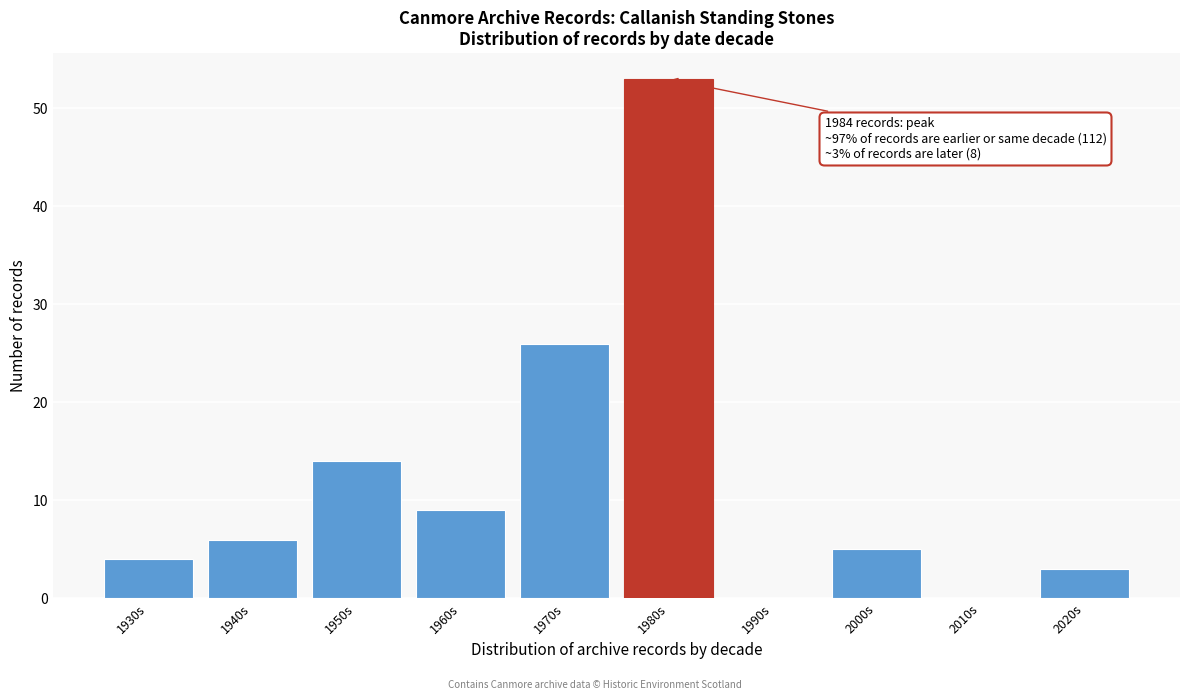

Reading right to left, transcribe all the data shown in this chart.

2020s=3	2010s=0	2000s=5	1990s=0	1980s=53	1970s=26	1960s=9	1950s=14	1940s=6	1930s=4